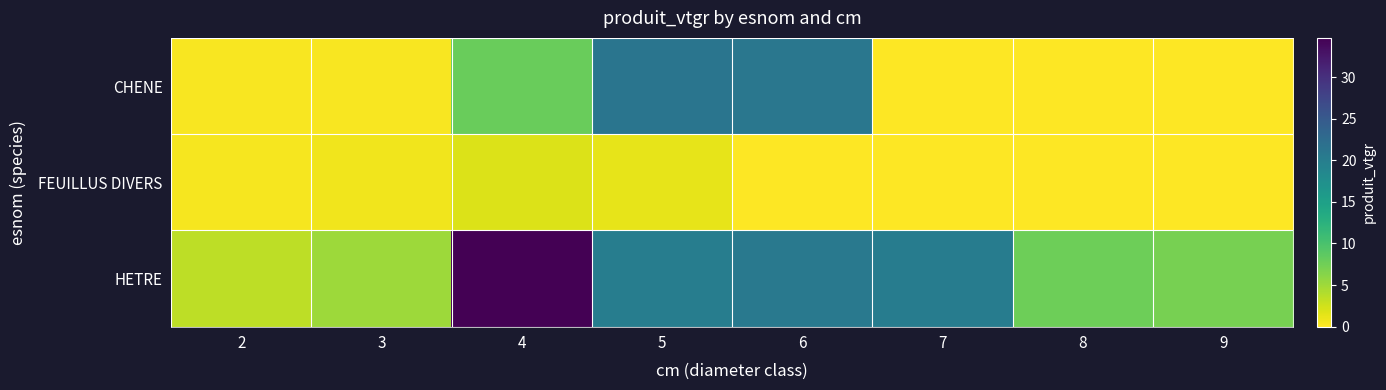

What is the difference between the highest and lowest values at 9?

7.1